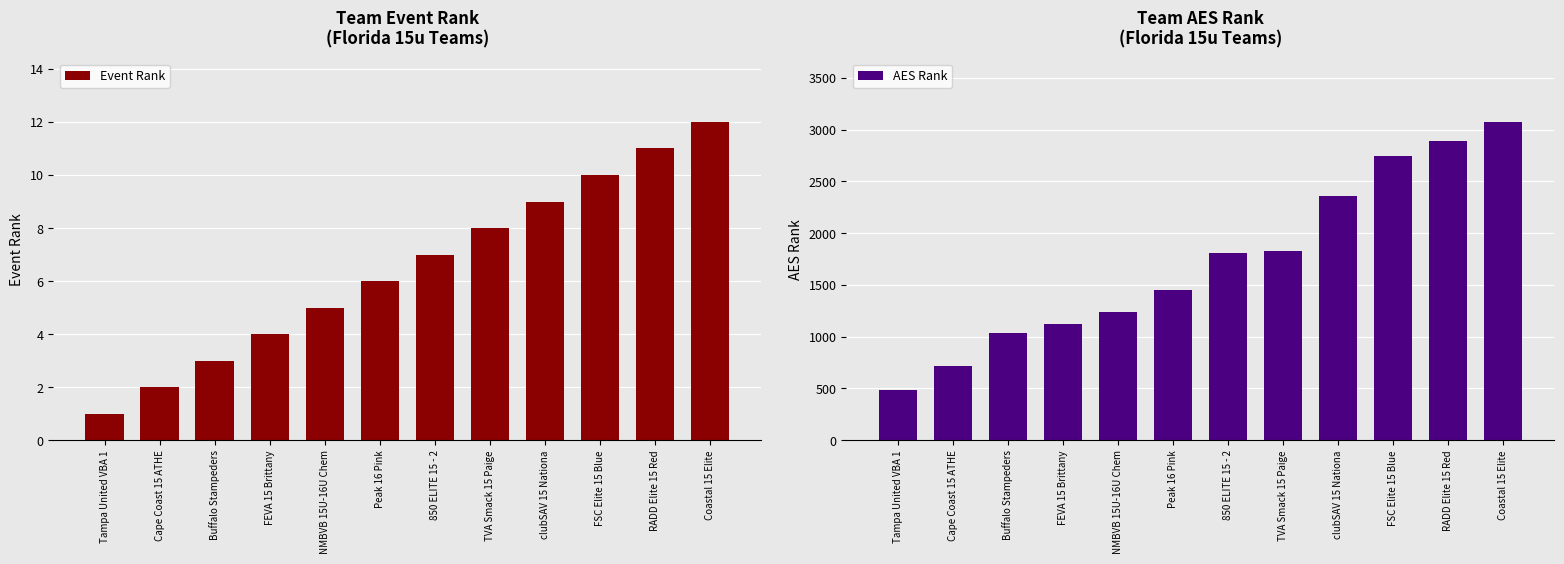

Which label corresponds to the largest value in the chart?

Coastal 15 Elite